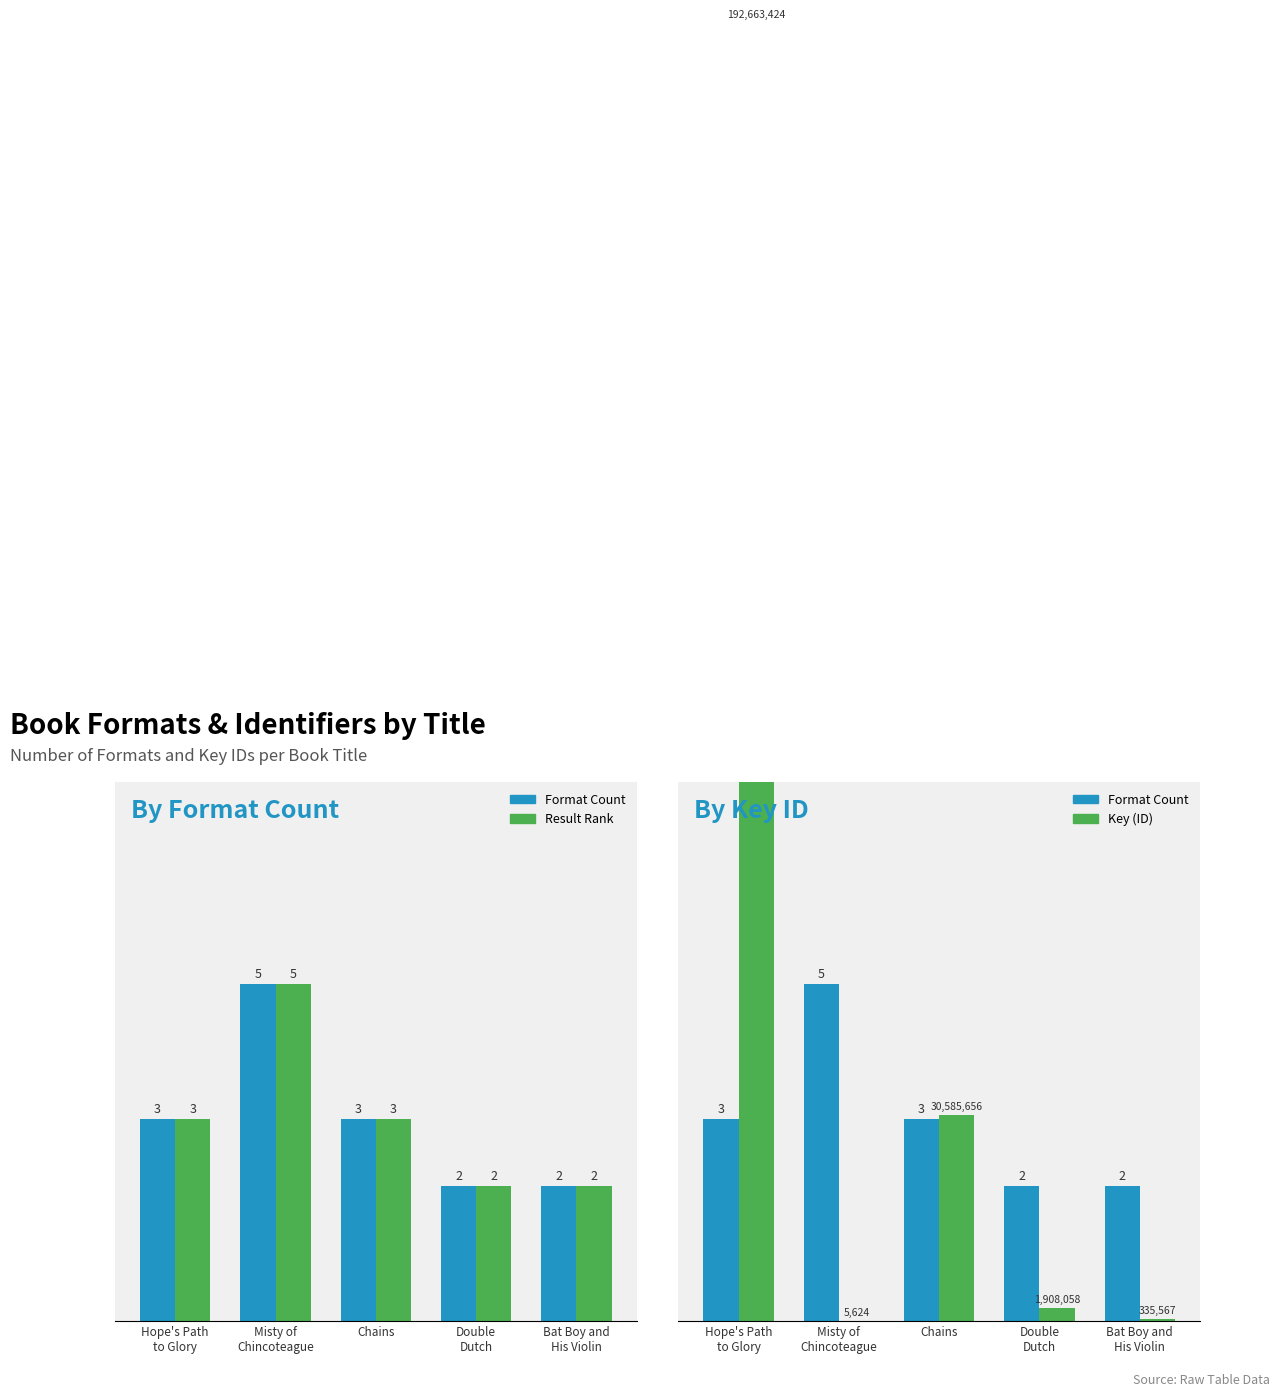

What is the difference between the maximum and second lowest values in the Result Rank series?

3.0